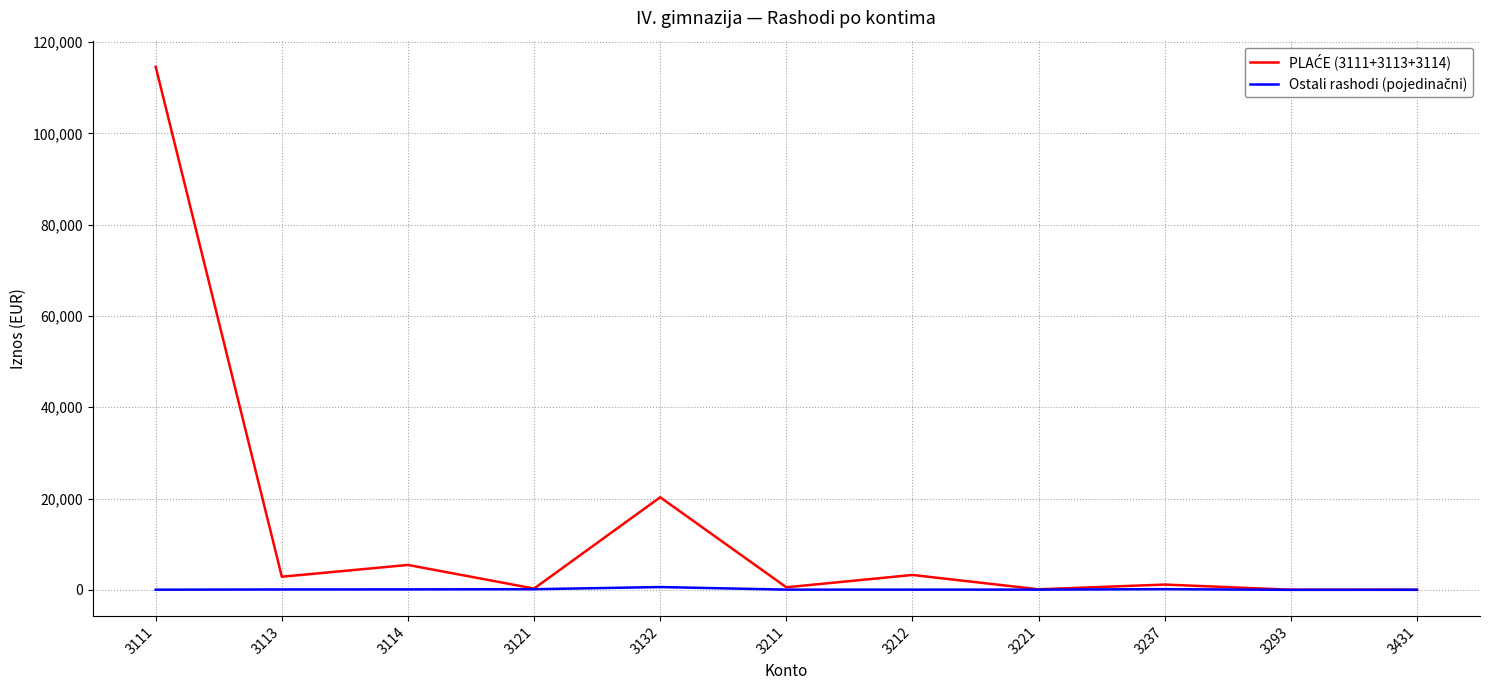

At which category is the sum across all series the highest?

3111